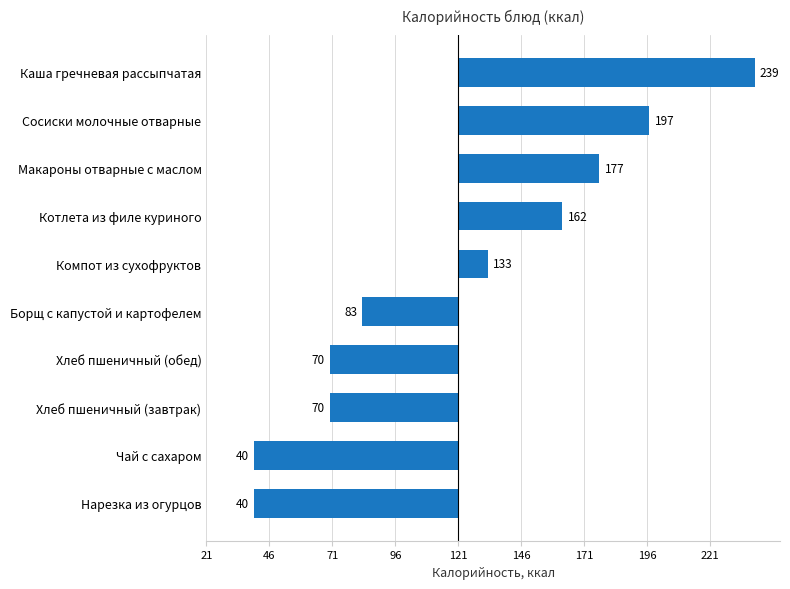

Does the chart contain any negative values?

Yes